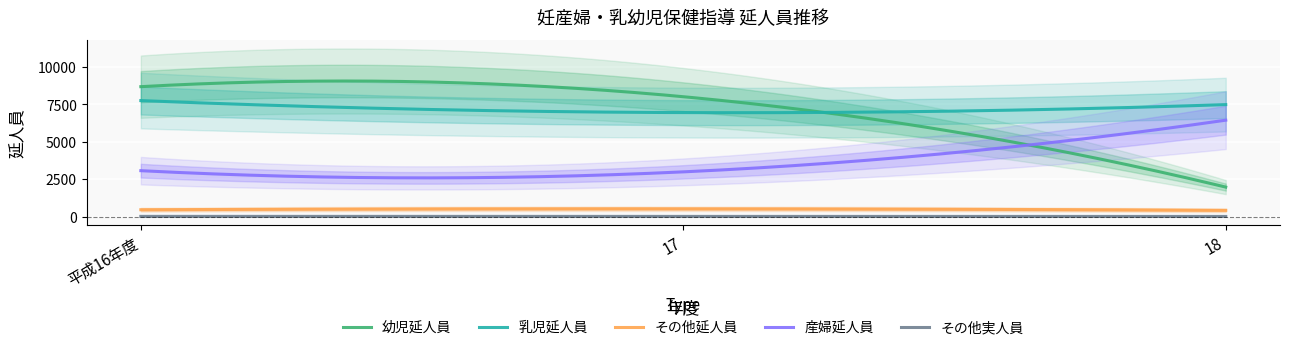

Read the 乳児延人員 value at 平成16年度, to the nearest 10.

7760